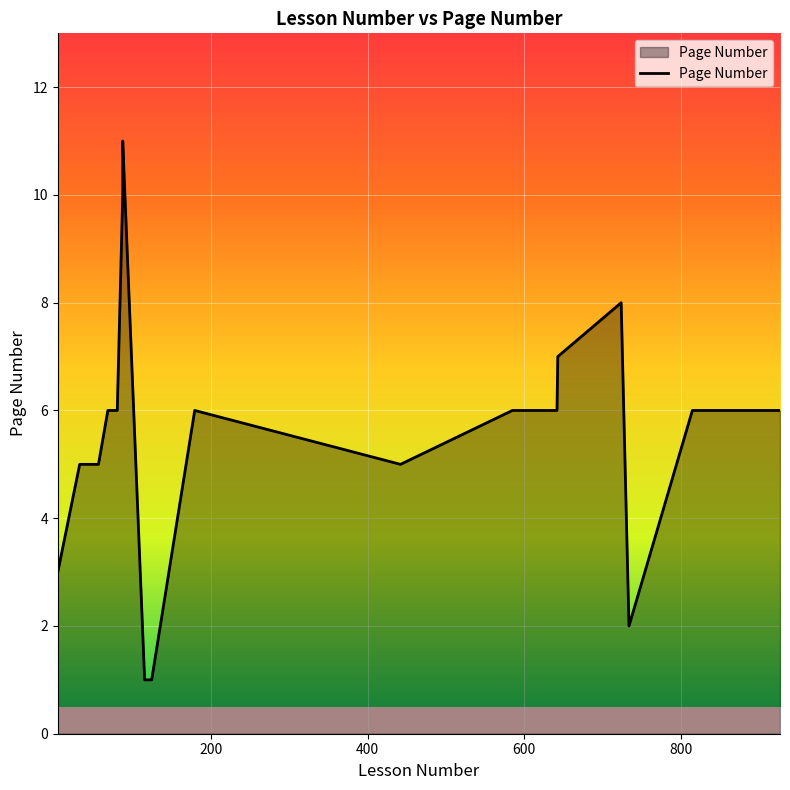

Rank the categories by value from highest to lowest.

87, 87, 724, 643, 68, 80, 179, 815, 642, 906, 927, 585, 32, 56, 442, 729, 4, 734, 115, 124